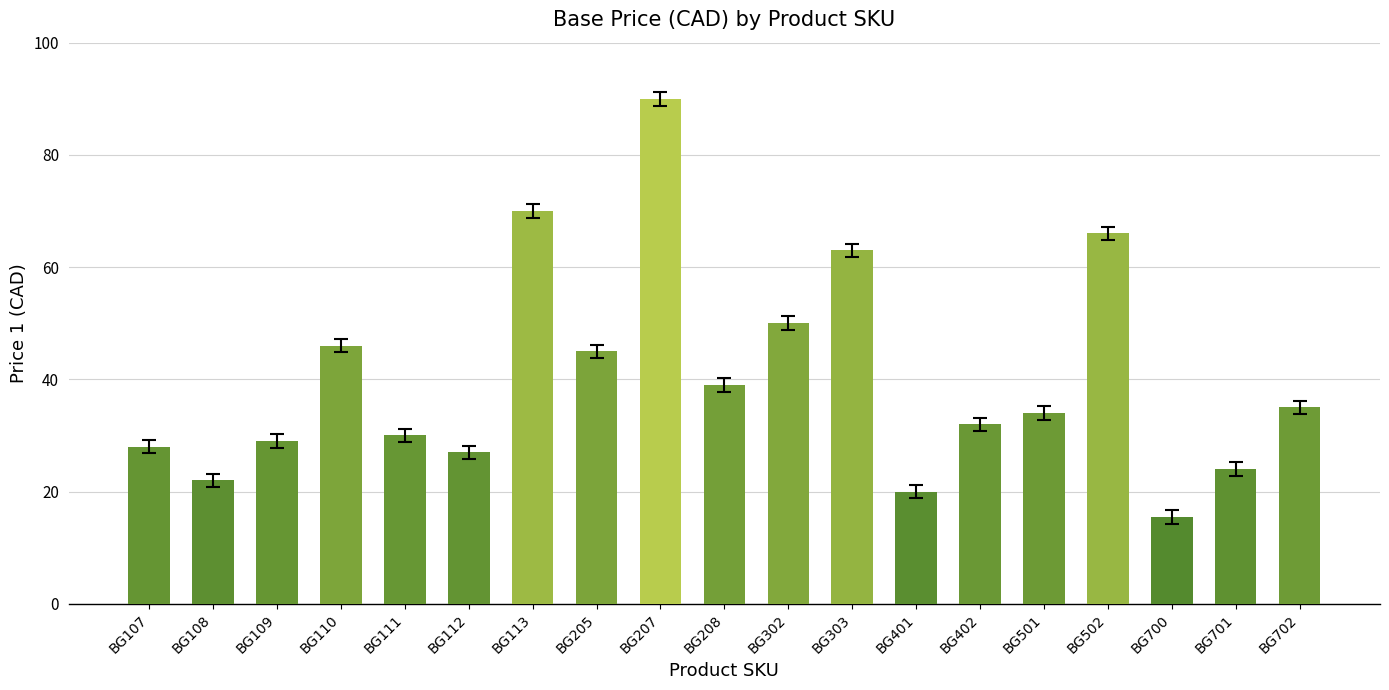

Are the bars horizontal?

No